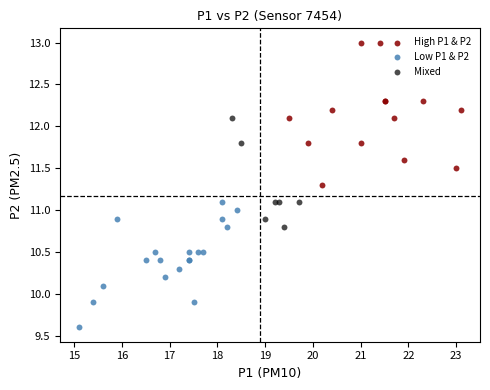

Which series reaches the maximum Y coordinate?

High P1 & P2